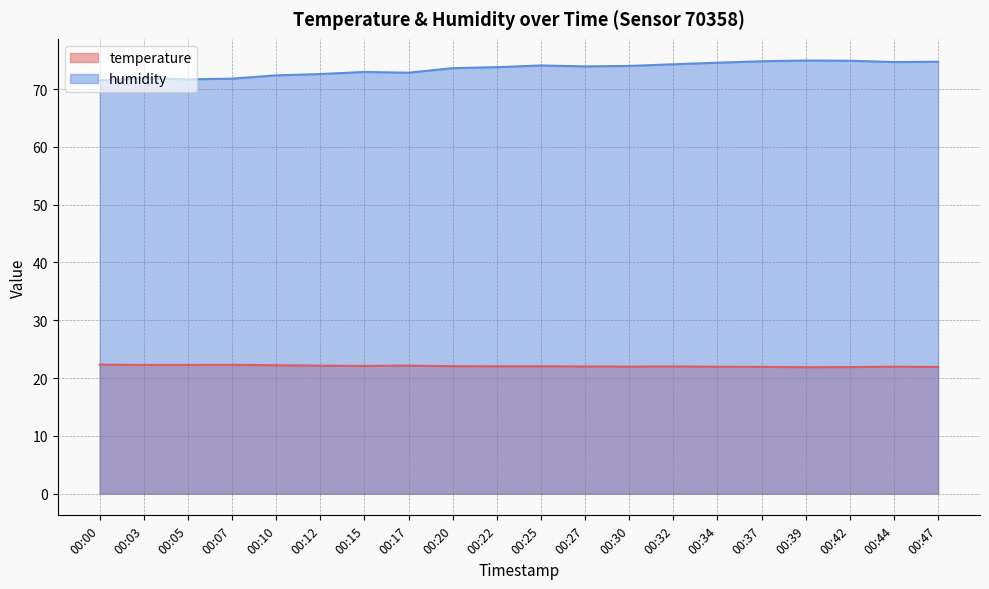

At how many categories does at least one series exceed 36?

20